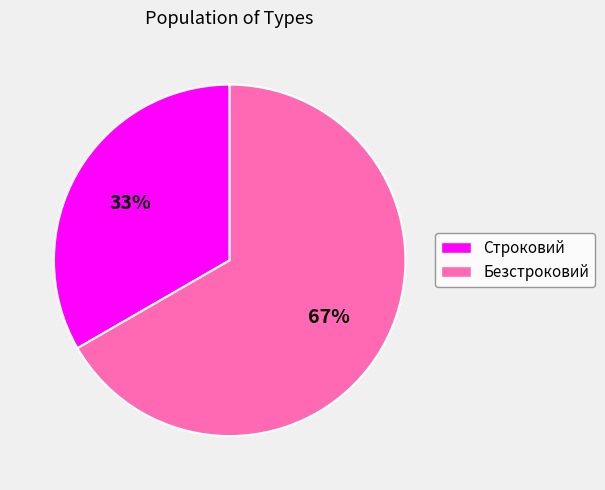

The Безстроковий slice represents 55% of the pie. True or false?

False